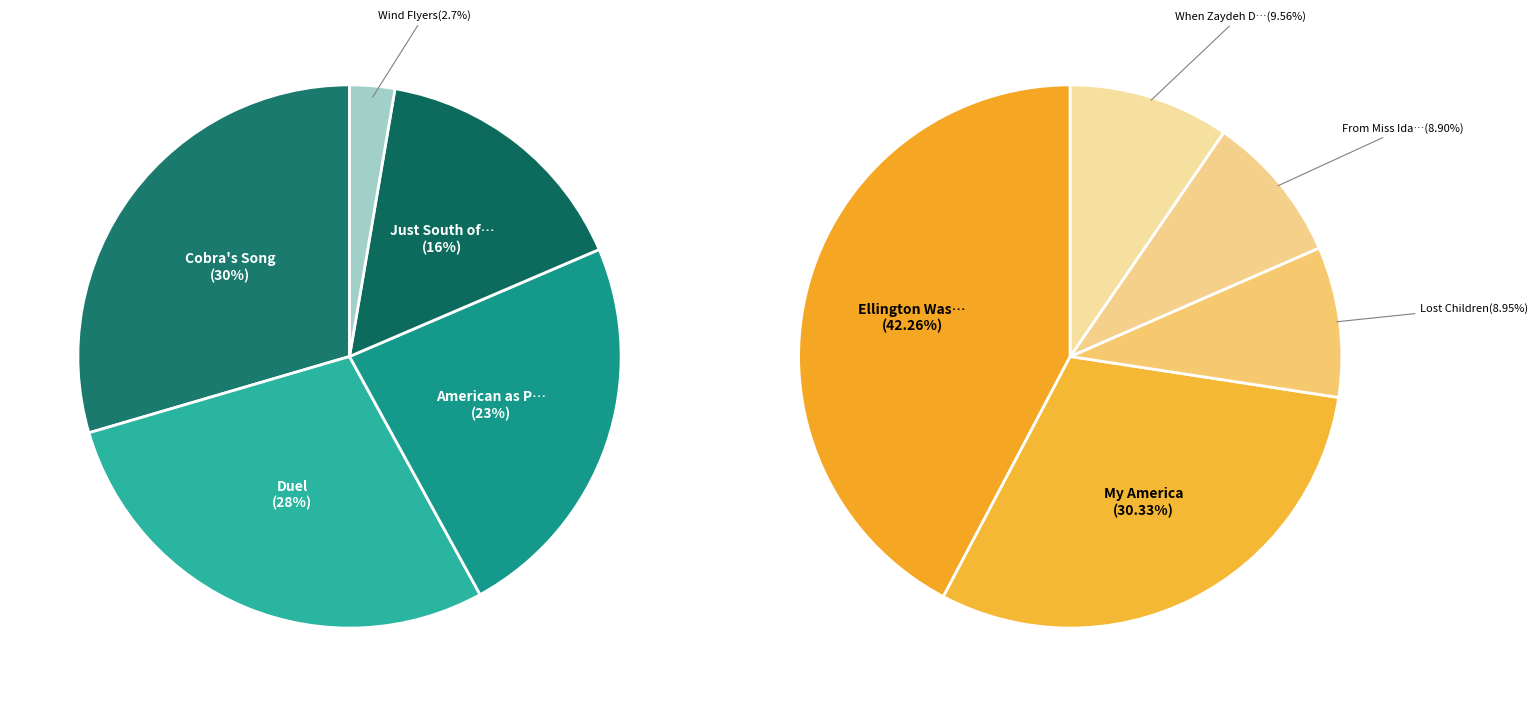

How many segments does this pie chart have?

10